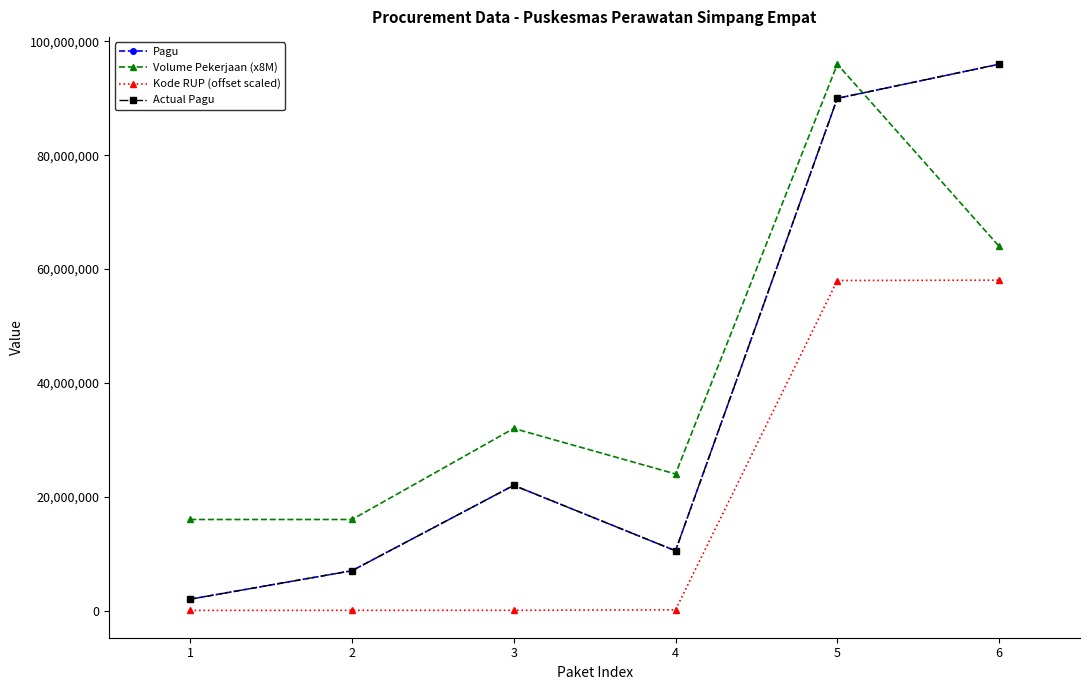

What is the value of the Actual Pagu point at the 5th from the left?

90000000